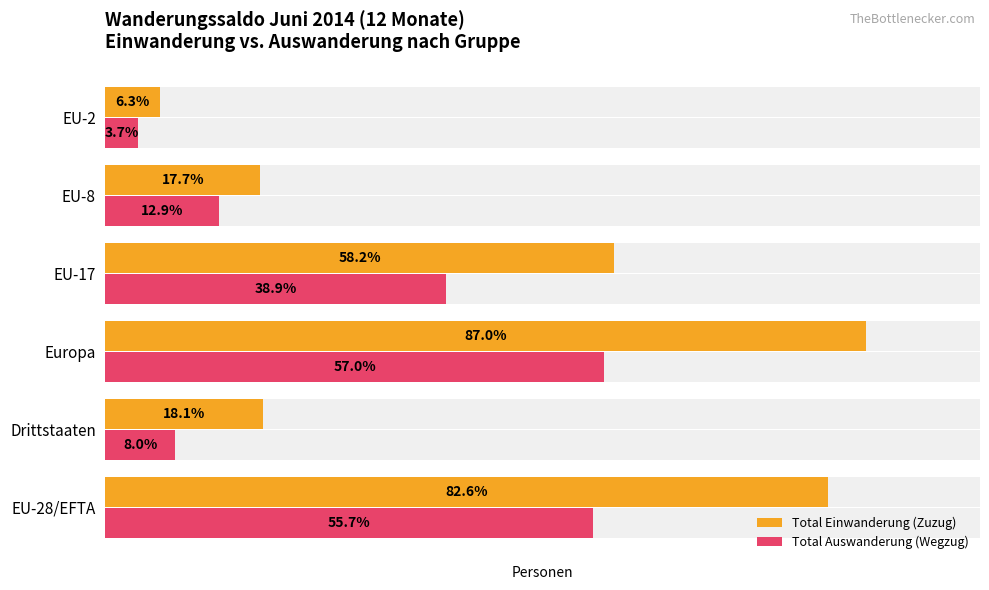

What is the maximum value for Total Auswanderung (Wegzug)?

66470